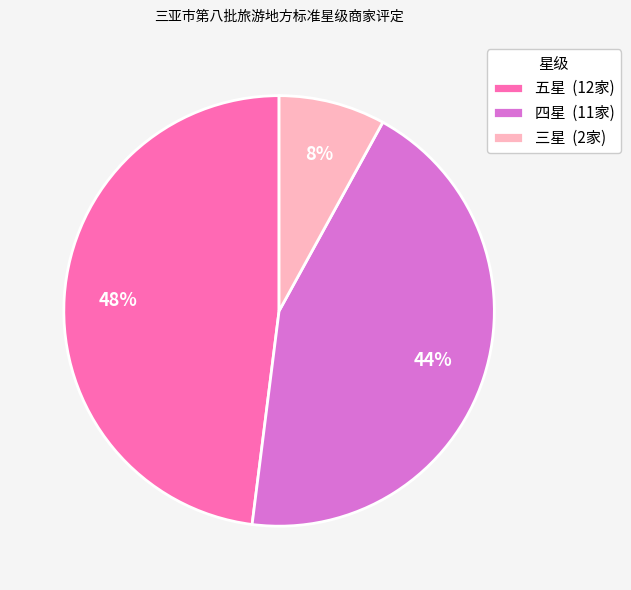

True or false: 四星 accounts for 44% of the total.

True